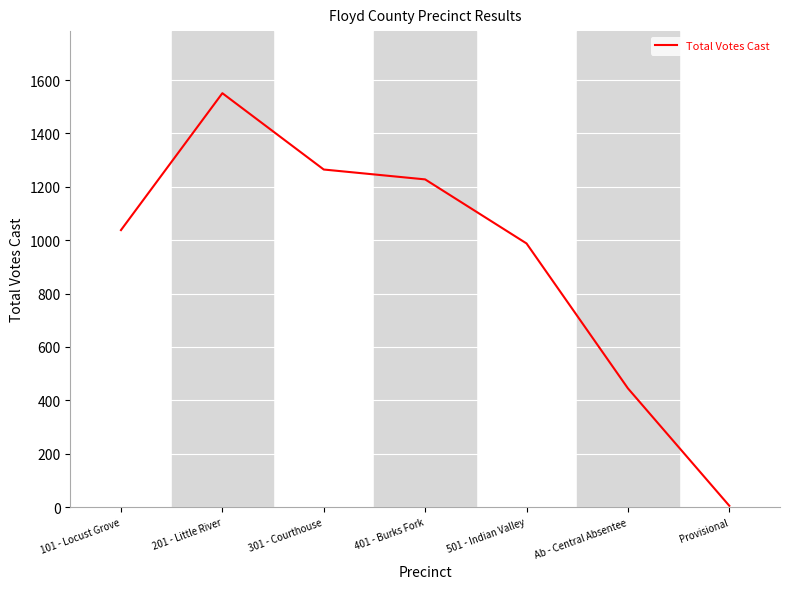

True or false: the data has more than 0 interior local peaks.

True